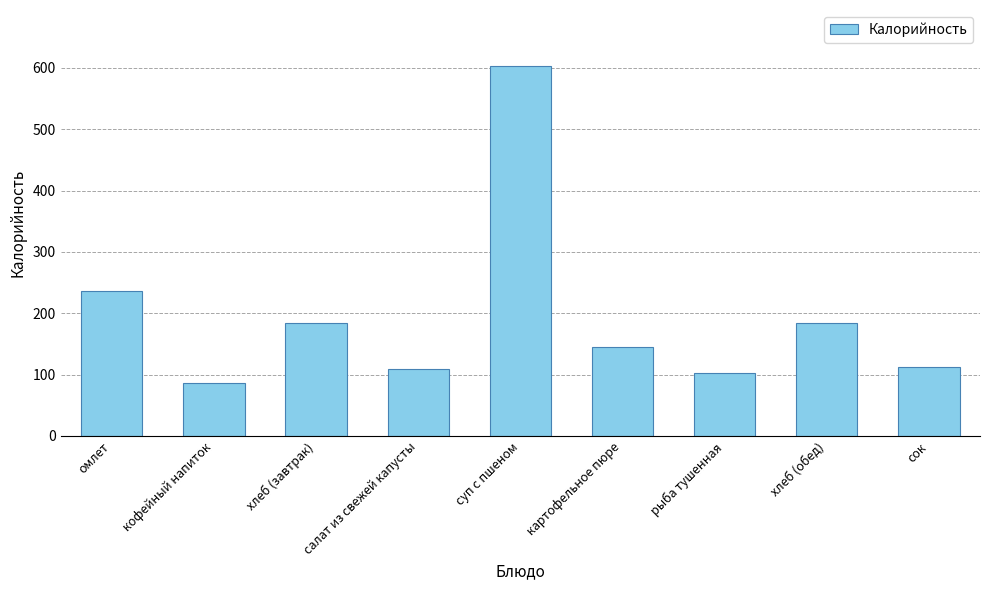

What is the difference between the maximum and minimum values?

516.5